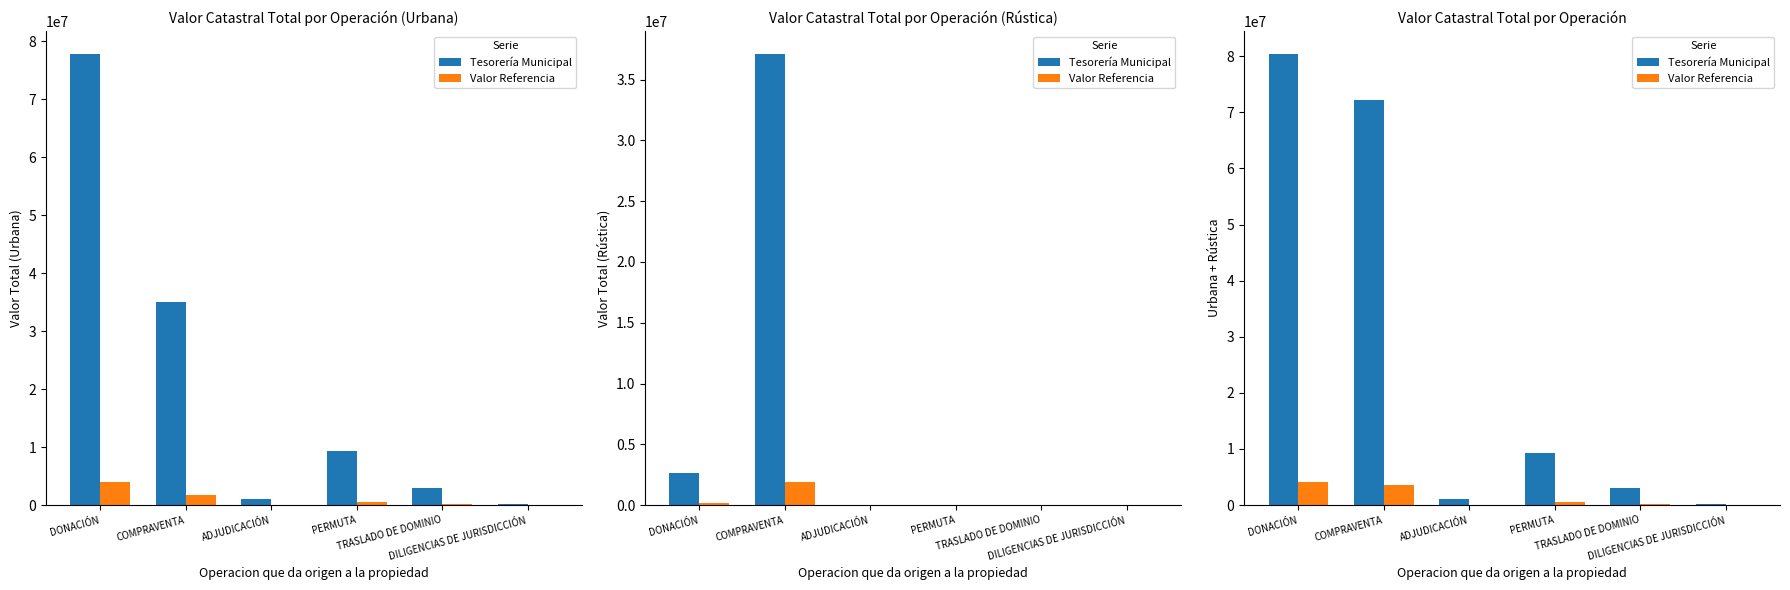

Where does the Valor Referencia series first go above 467002?

DONACIÓN